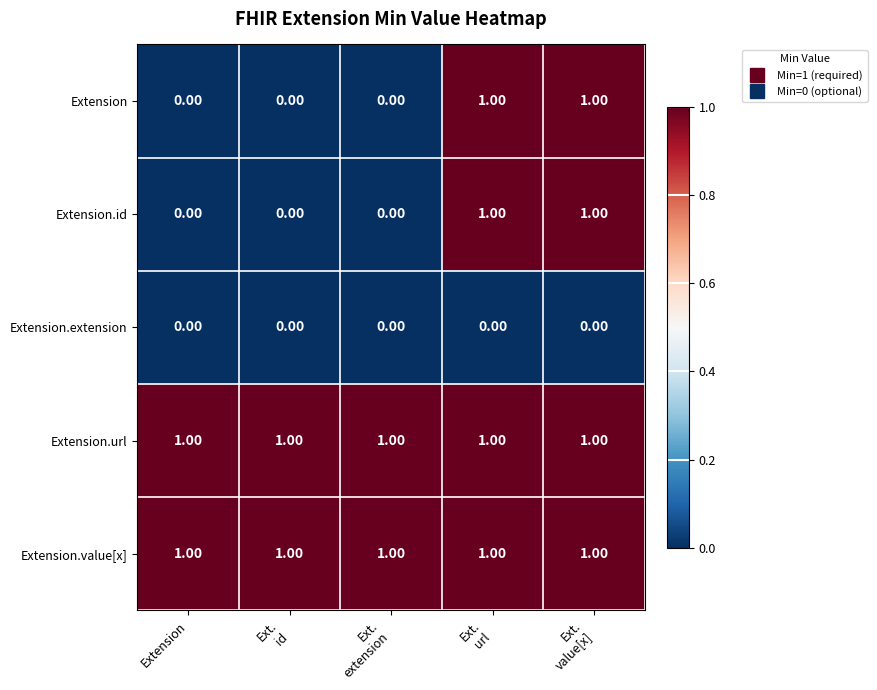

At how many categories does at least one series exceed 0?

5